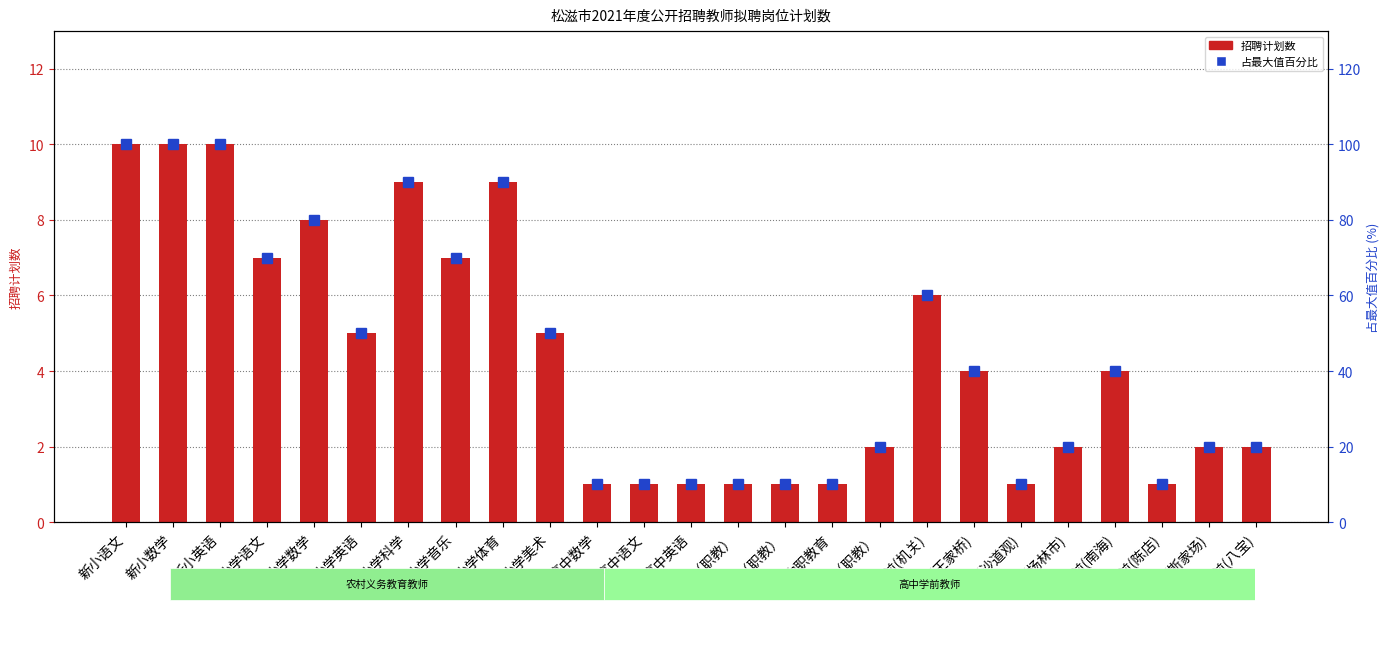

What is the value of the 9th bar from the left?

9